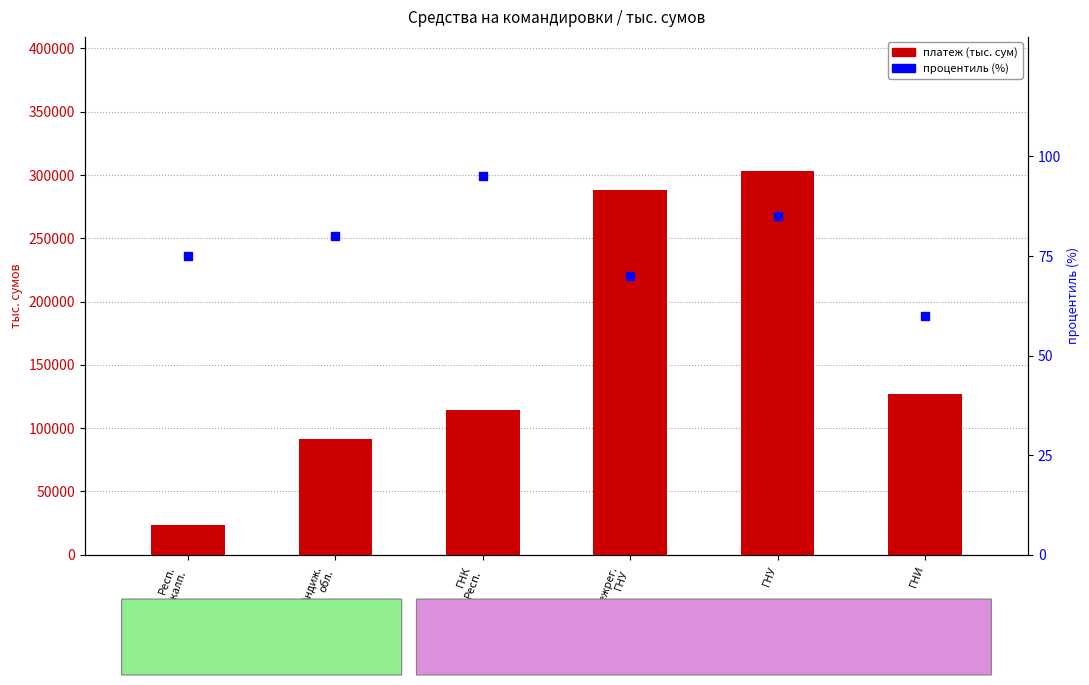

At which category is the sum across all series the highest?

ГНУ